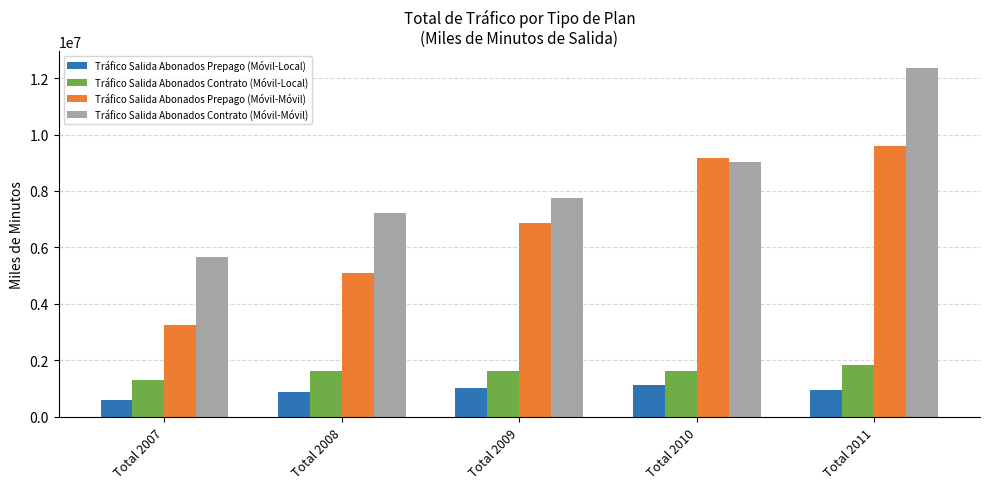

What is the total value across all series at Total 2007?

10806281.1